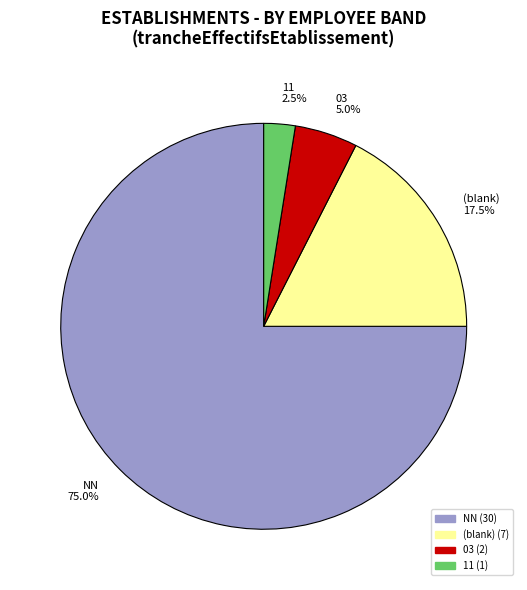

What is the smallest slice in the pie chart?

11